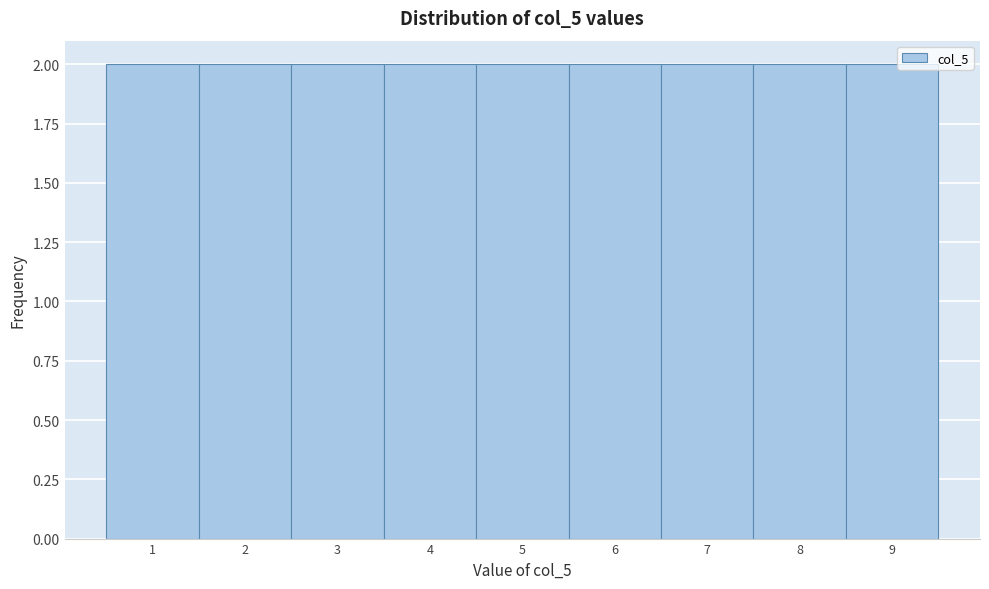

Reading left to right, transcribe this chart: for each bar, give the range it covers on the x-axis and its height. The values are not printed on the chart, so give them approximately, as read against the axis.

0.5 to 1.5: 2
1.5 to 2.5: 2
2.5 to 3.5: 2
3.5 to 4.5: 2
4.5 to 5.5: 2
5.5 to 6.5: 2
6.5 to 7.5: 2
7.5 to 8.5: 2
8.5 to 9.5: 2